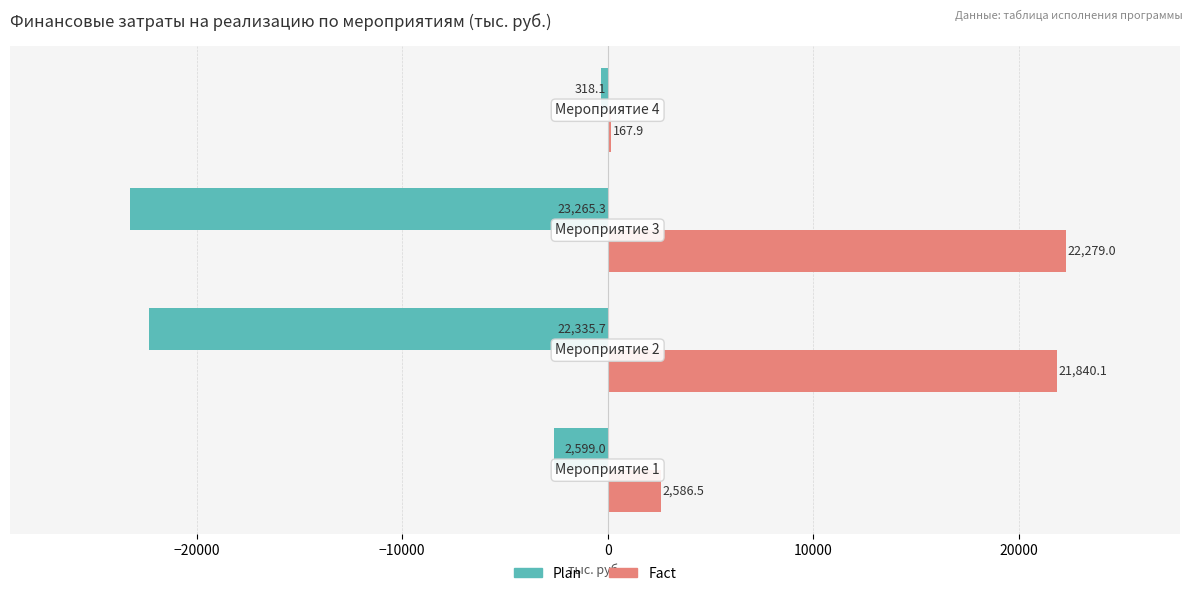

Which series has the largest total across all categories?

Fact